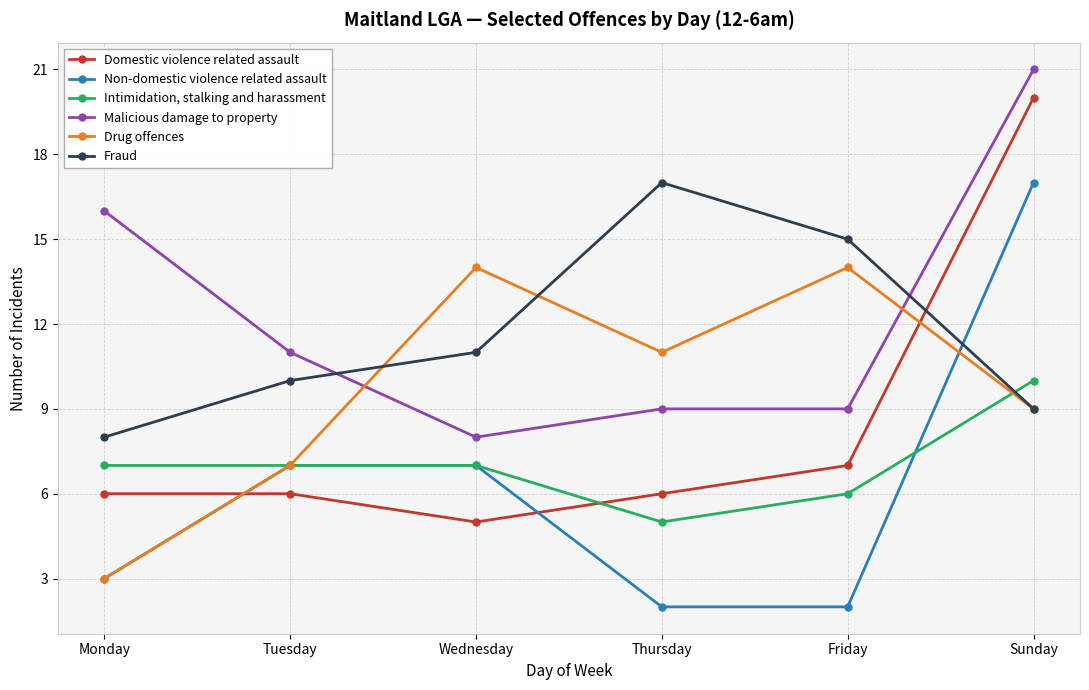

True or false: Malicious damage to property and Domestic violence related assault cross at least once.

False